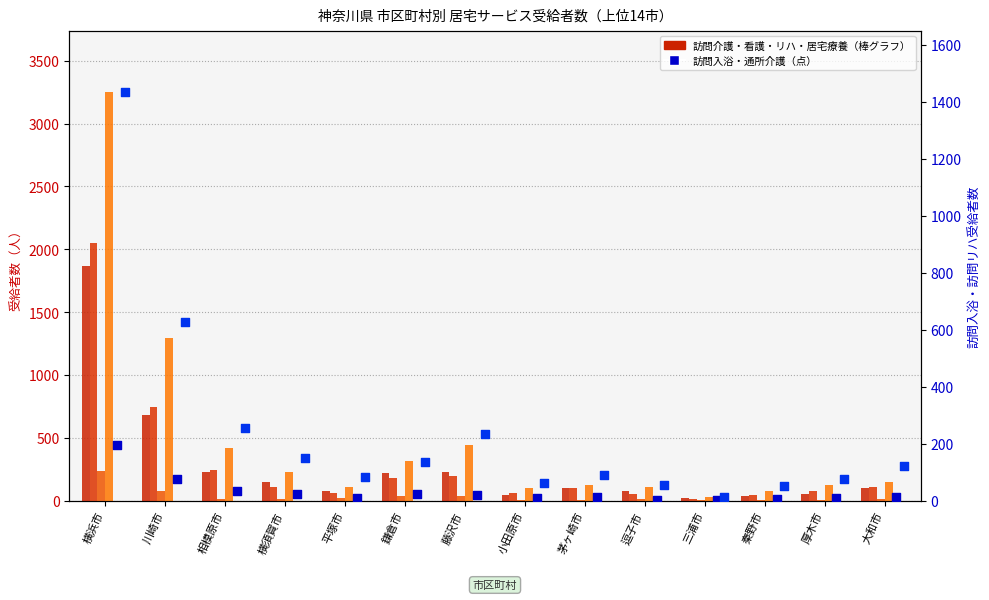

Which series reaches the maximum Y coordinate?

居宅療養管理指導(合計)